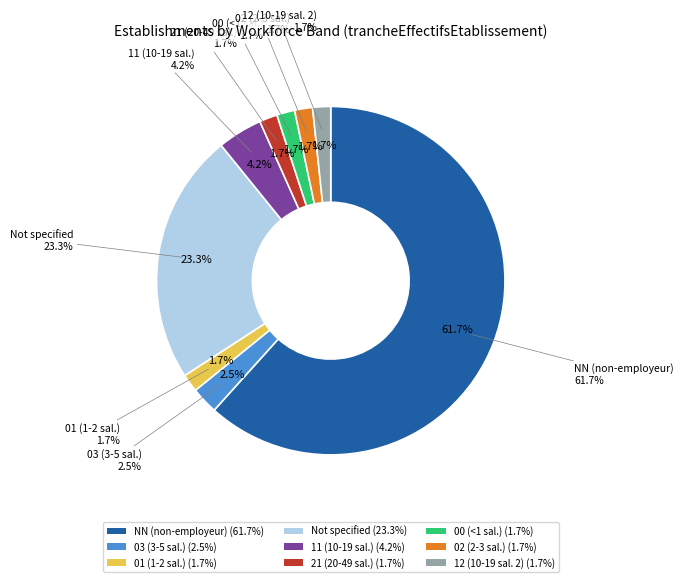

What portion of the pie excludes ?

76.7%